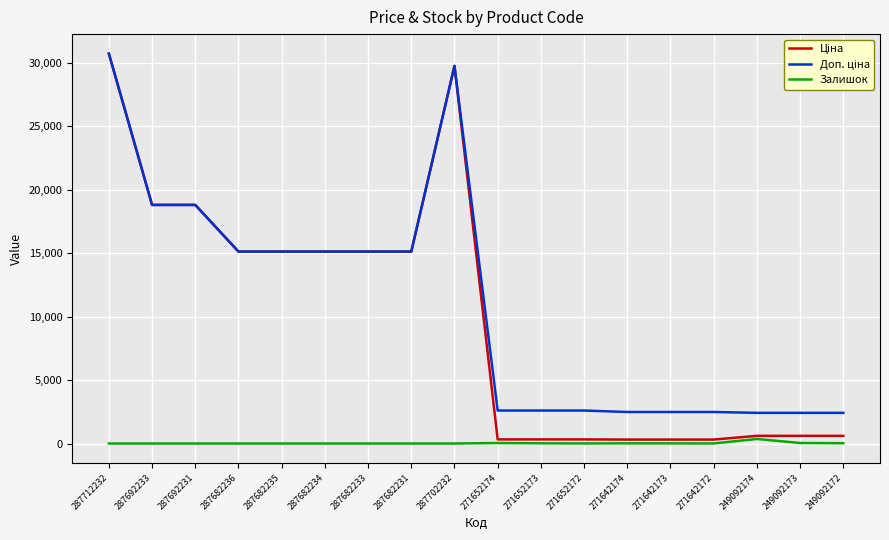

What is the spread (max minus min) of values at 287692233?

18796.8